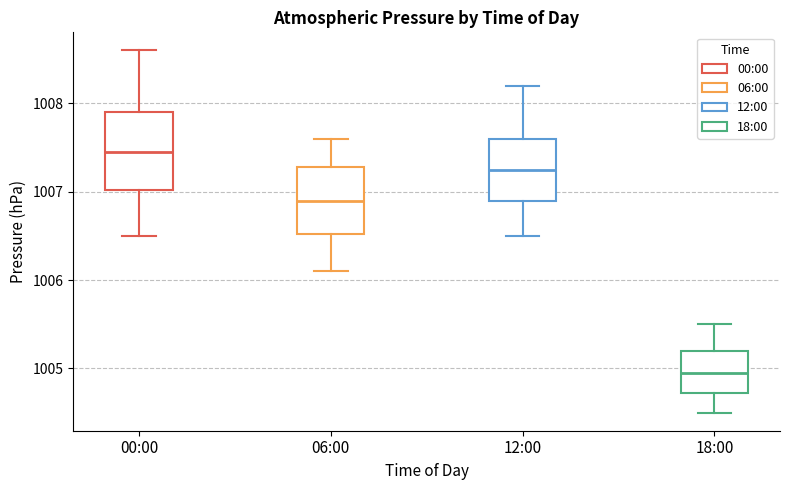

Comparing the boxes themselves (not the whiskers), which one is the tallest?

00:00